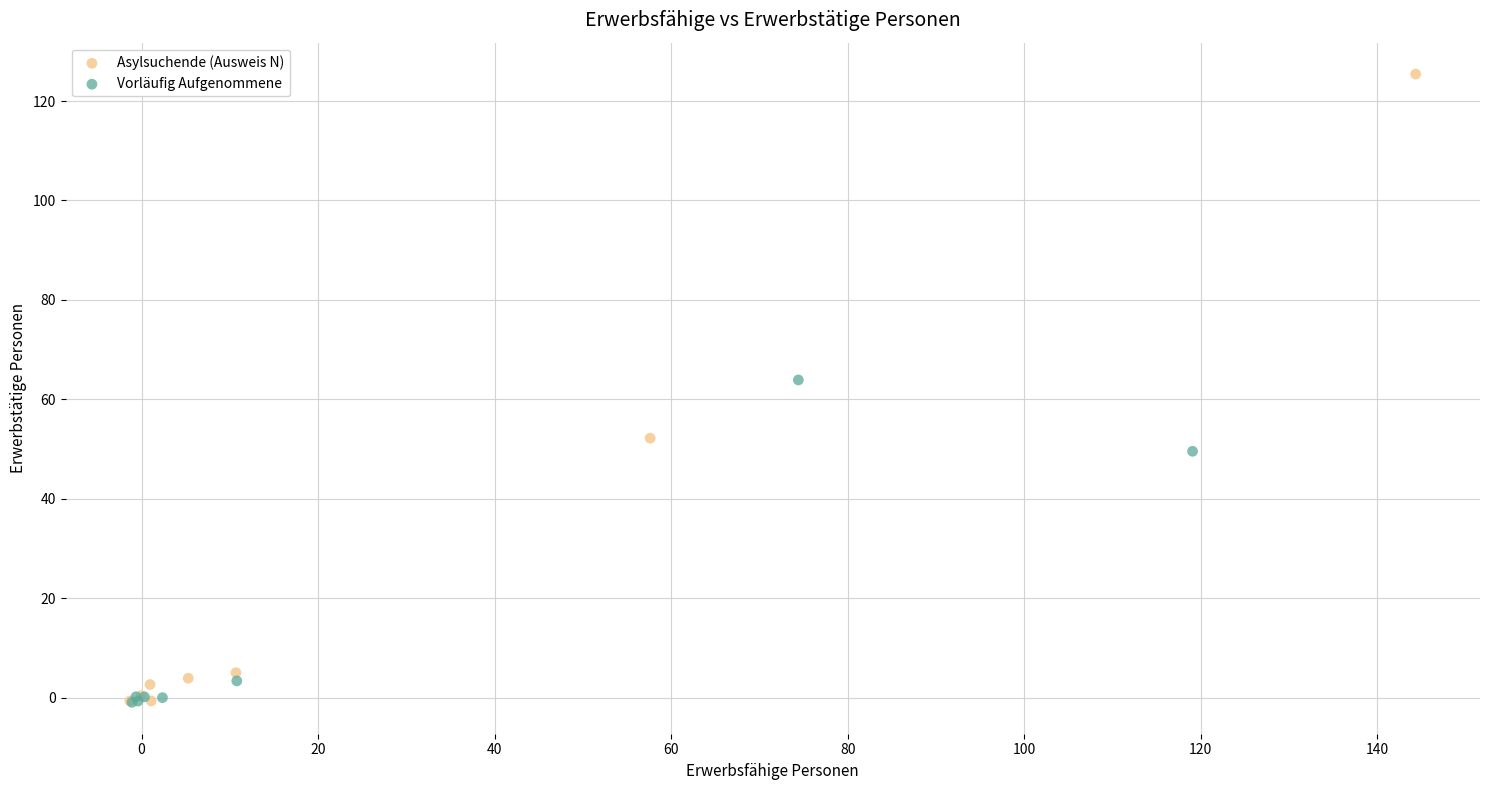

Which series contains the highest Y value?

Asylsuchende (Ausweis N)